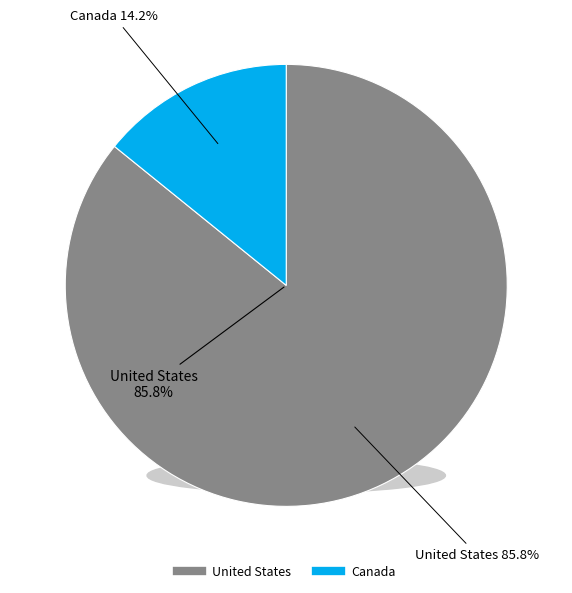

To the nearest percent, what percentage of the pie is United States?

86%